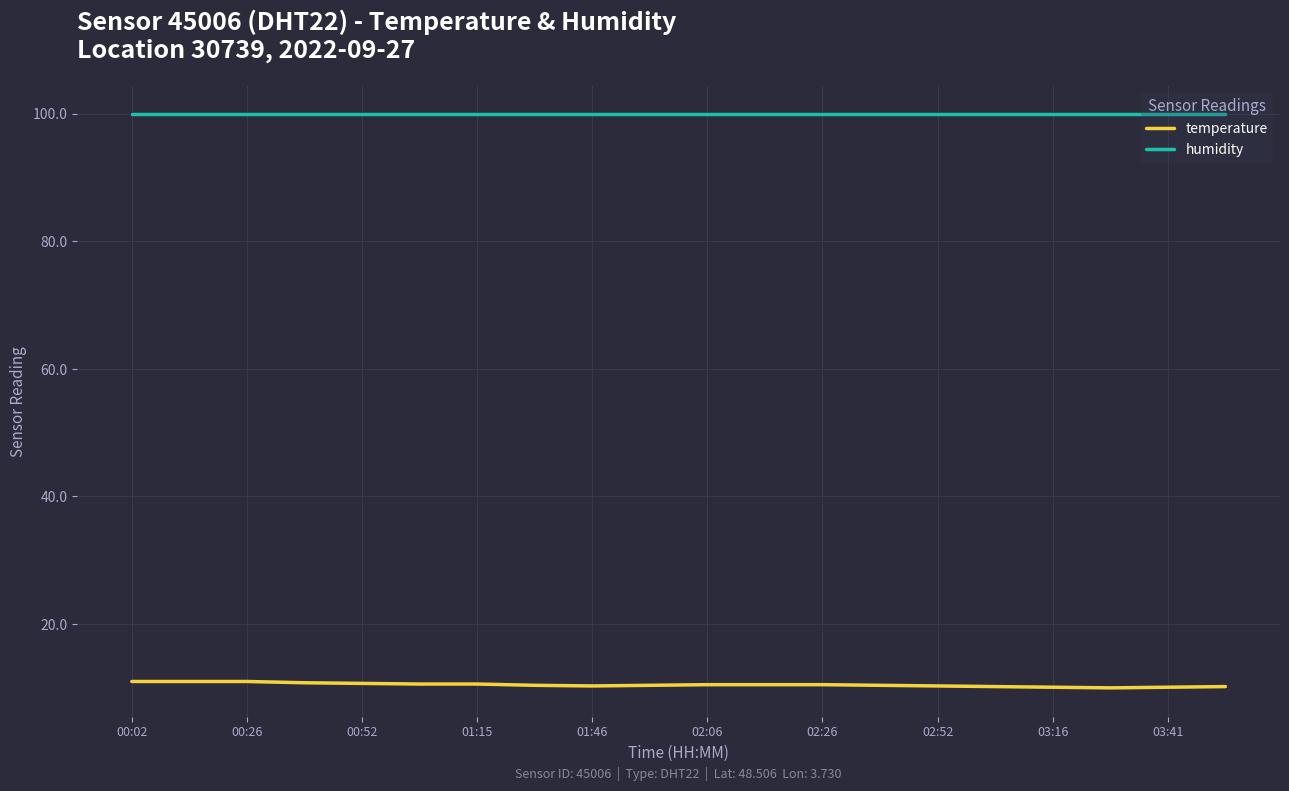

Rank the series by their average value, from highest to lowest.

humidity, temperature